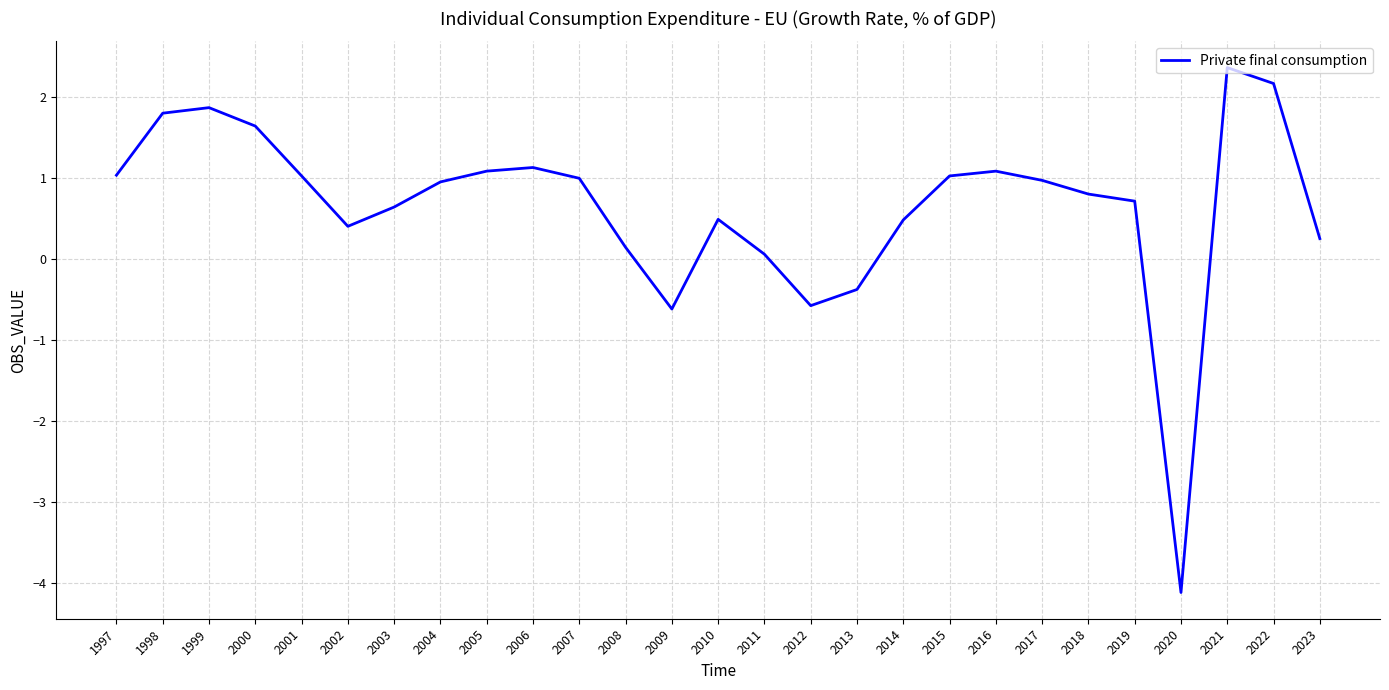

What is the difference between the maximum and second lowest values?

3.0